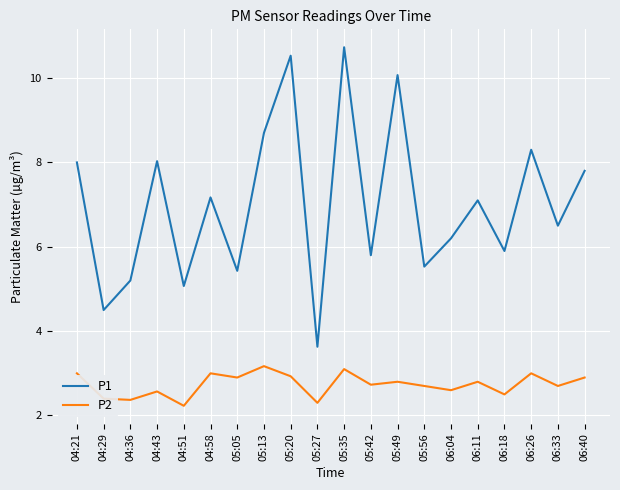

True or false: P1 and P2 intersect in this chart.

False